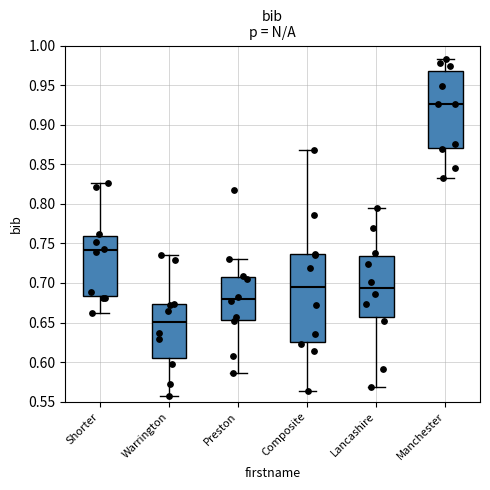

Reading left to right, transcribe this box plot: for each box, give where its median line is, the range the box spans, and where its two whiskers end, as read against the y-axis. The values are not printed on the chart, so give them approximately, as read against the axis.

Shorter: median 0.740, box 0.685 to 0.760, whiskers 0.660 to 0.825
Warrington: median 0.650, box 0.605 to 0.675, whiskers 0.555 to 0.735
Preston: median 0.680, box 0.655 to 0.710, whiskers 0.585 to 0.730
Composite: median 0.695, box 0.625 to 0.735, whiskers 0.565 to 0.870
Lancashire: median 0.695, box 0.660 to 0.735, whiskers 0.570 to 0.795
Manchester: median 0.925, box 0.870 to 0.970, whiskers 0.835 to 0.980